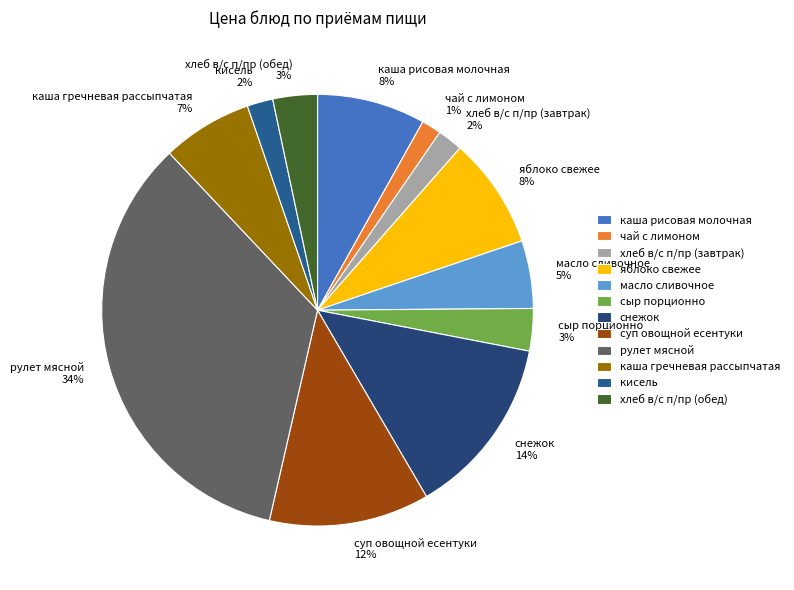

Which category has the biggest portion of the pie?

рулет мясной